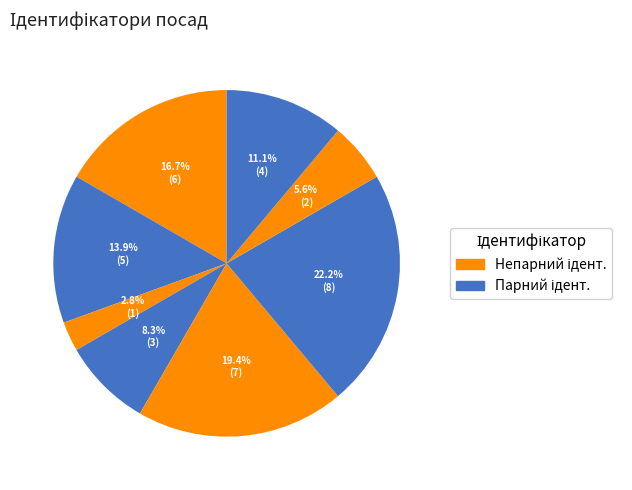

Count the number of slices in the pie.

8